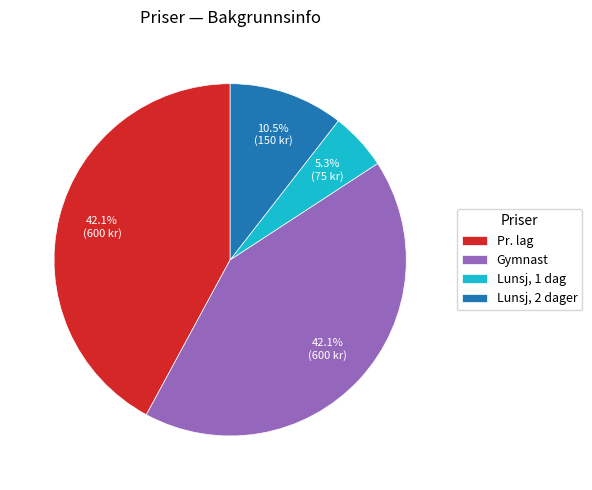

Which slice is the smallest?

Lunsj, 1 dag